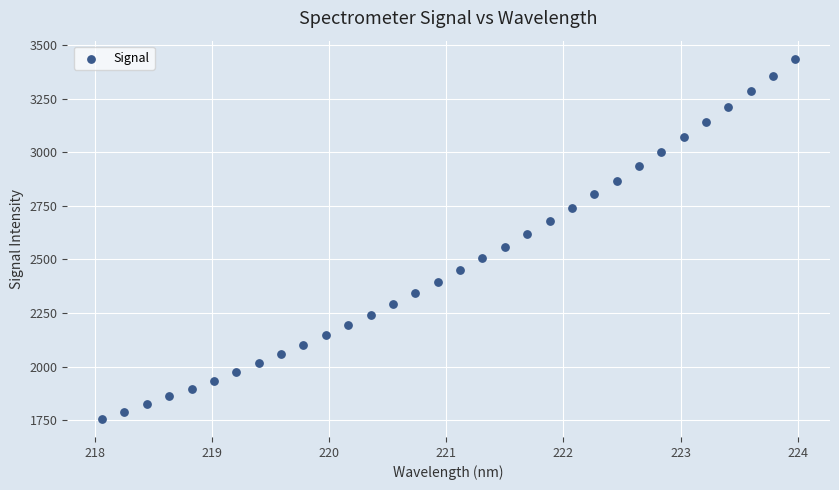

What is the range of X values (max minus min)?

5.9